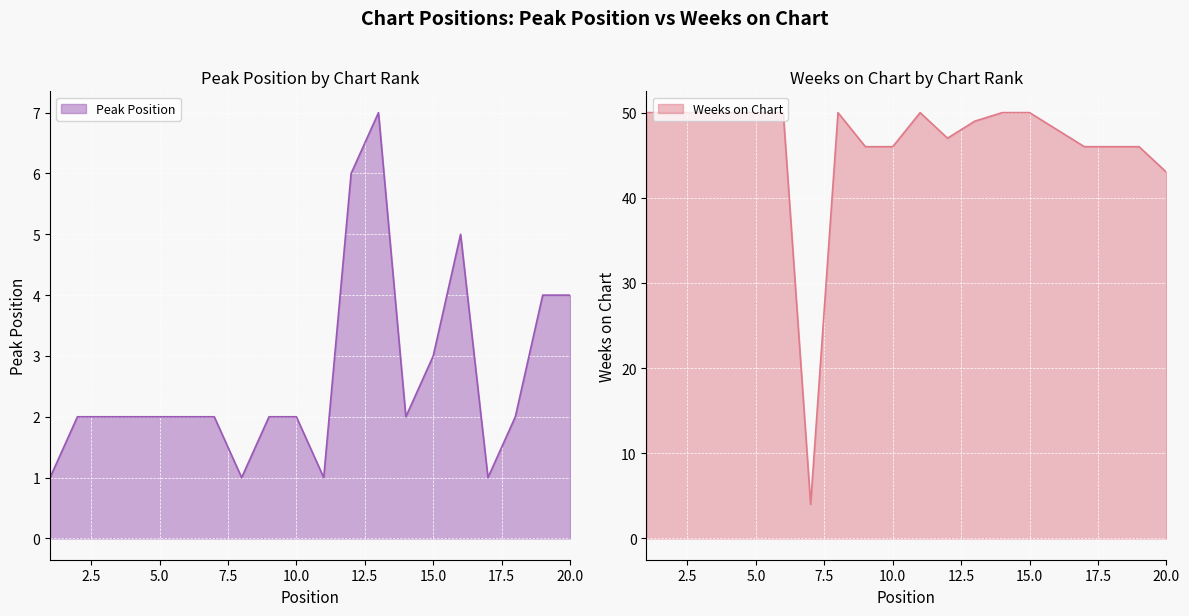

At 8, list the series in order from largest to smallest.

Weeks on Chart, Peak Position